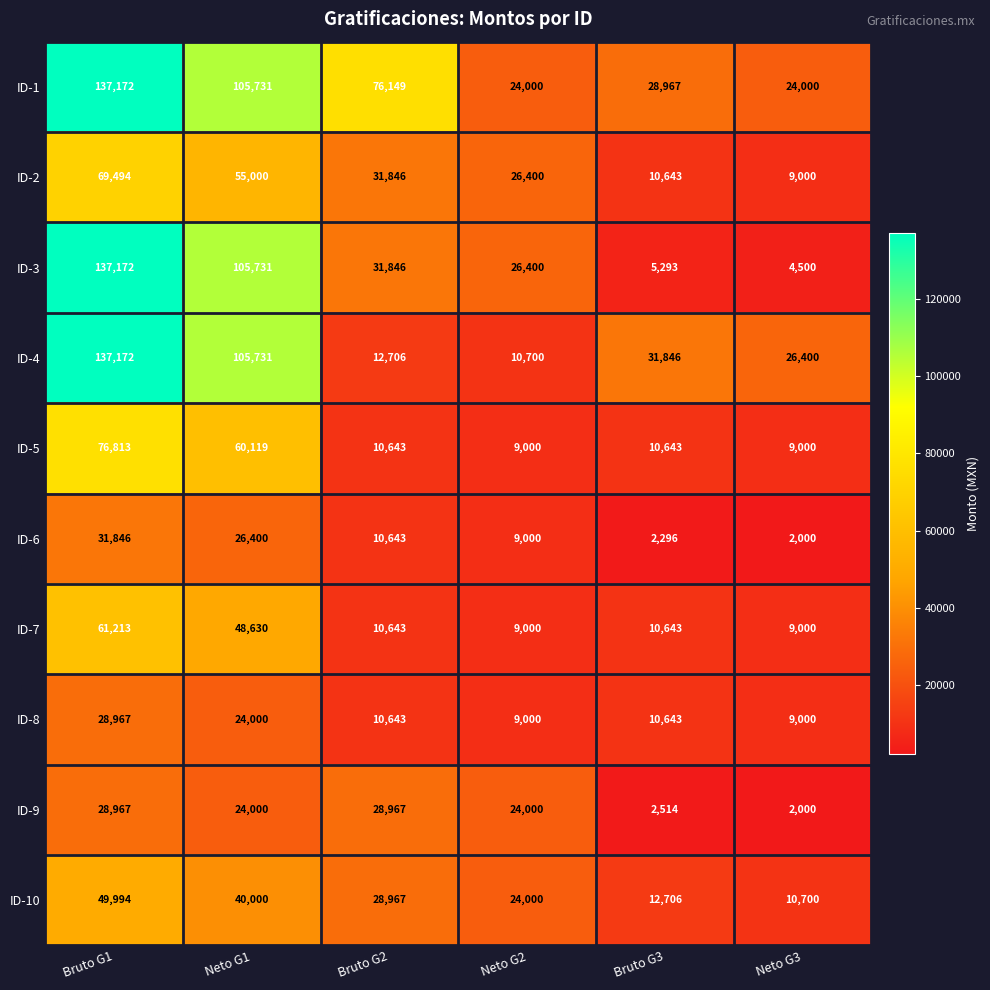

At which label does ID-6 first exceed 10643?

Bruto G1